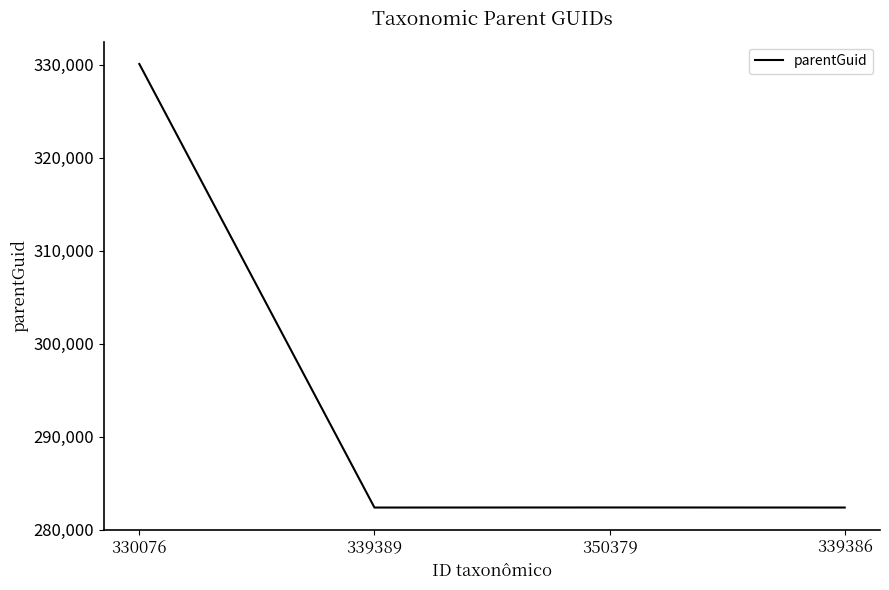

Which category has the highest value across all series?

330076